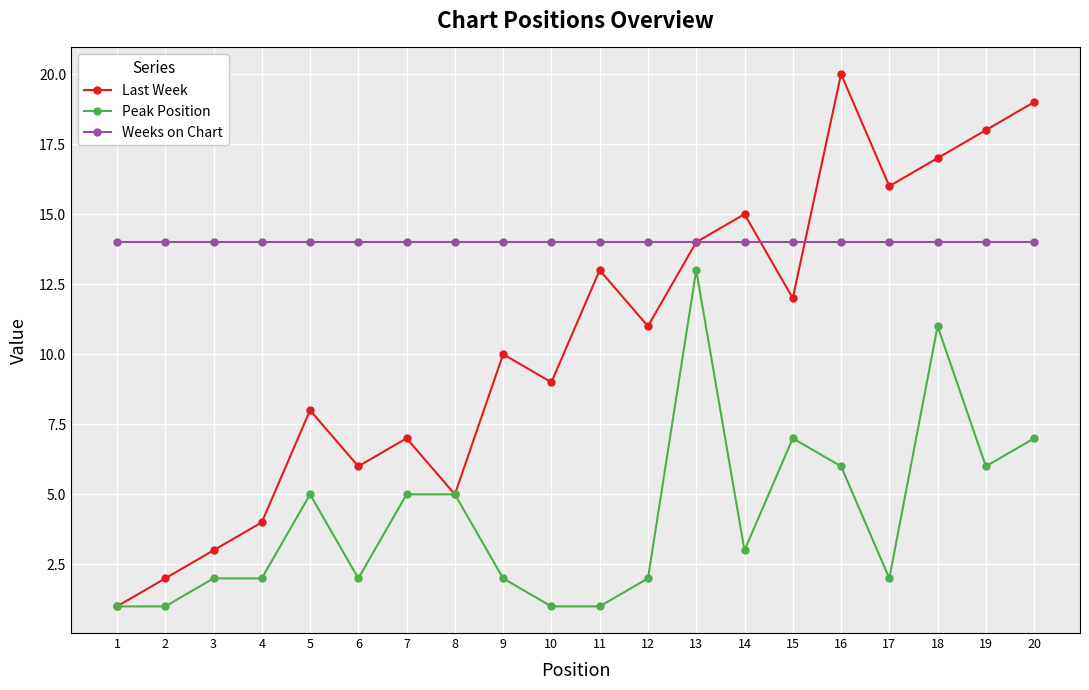

List the series in order of their peak value, highest first.

Last Week, Weeks on Chart, Peak Position